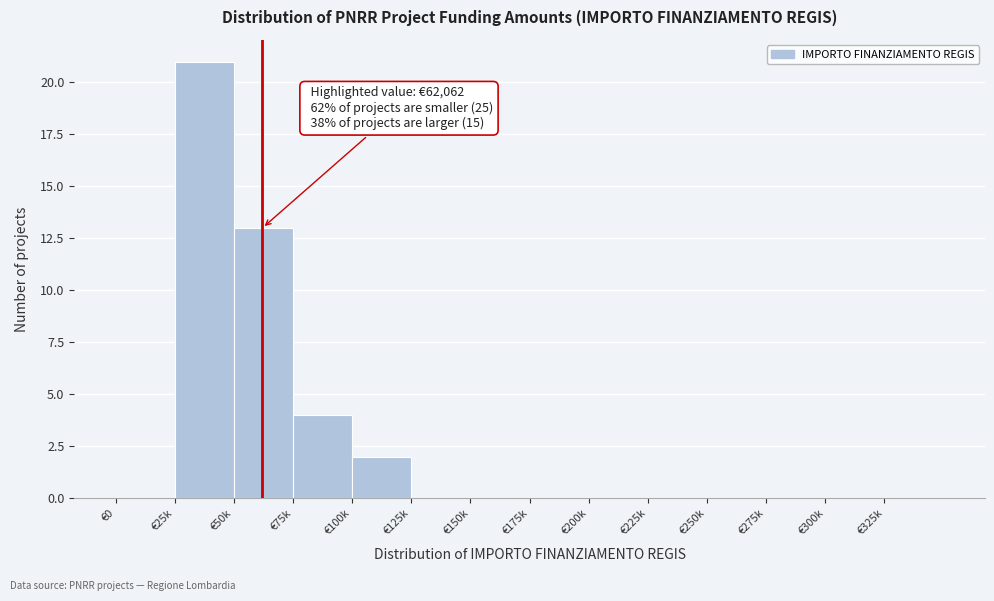

Reading left to right, list all the values displayed in this chart.

€0=0	€25k=21	€50k=13	€75k=4	€100k=2	€125k=0	€150k=0	€175k=0	€200k=0	€225k=0	€250k=0	€275k=0	€300k=0	€325k=0